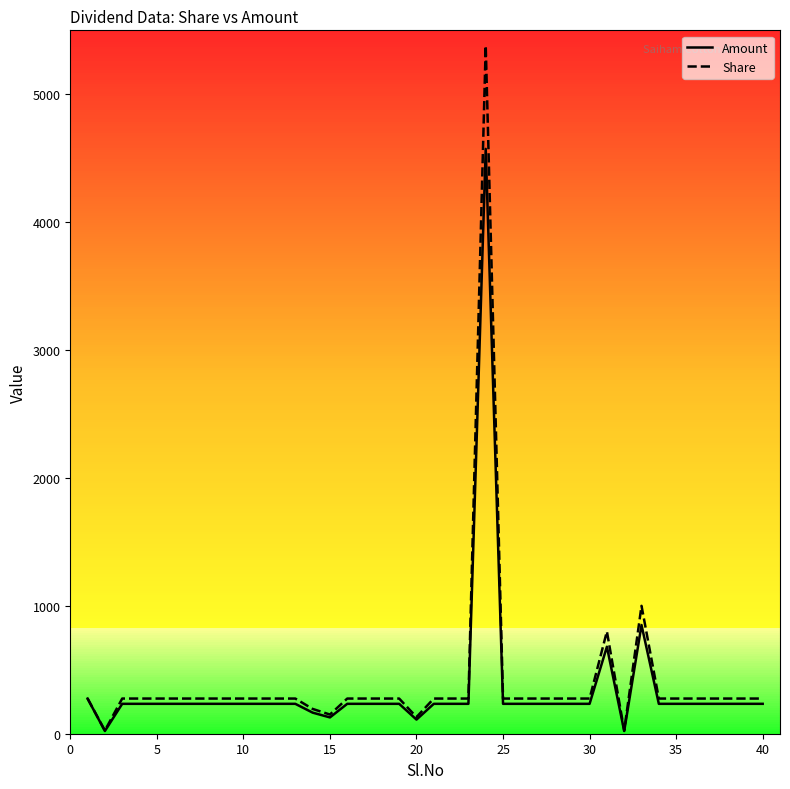

Which series has the widest spread of values?

Share